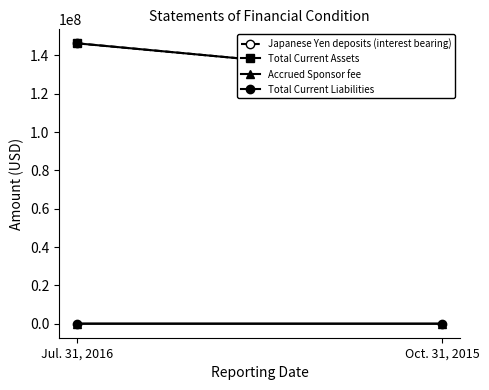

List the series in order of their peak value, highest first.

Japanese Yen deposits (interest bearing), Total Current Assets, Total Current Liabilities, Accrued Sponsor fee